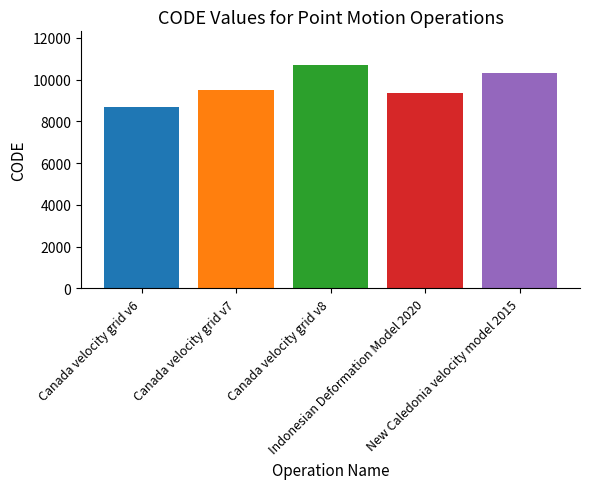

Approximately how many times larger is the value at Canada velocity grid v6 compared to Indonesian Deformation Model 2020?

0.9